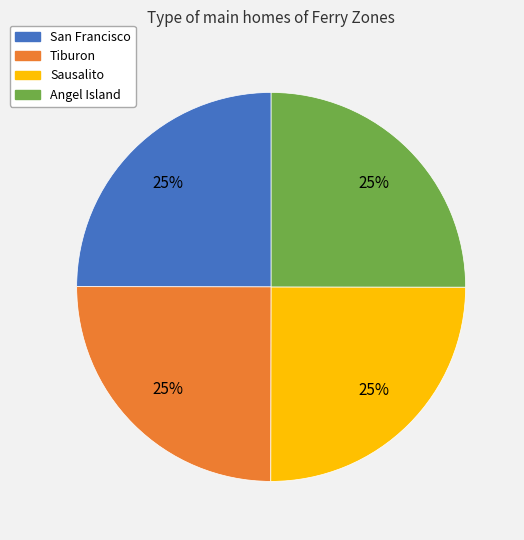

The San Francisco slice represents 34% of the pie. True or false?

False